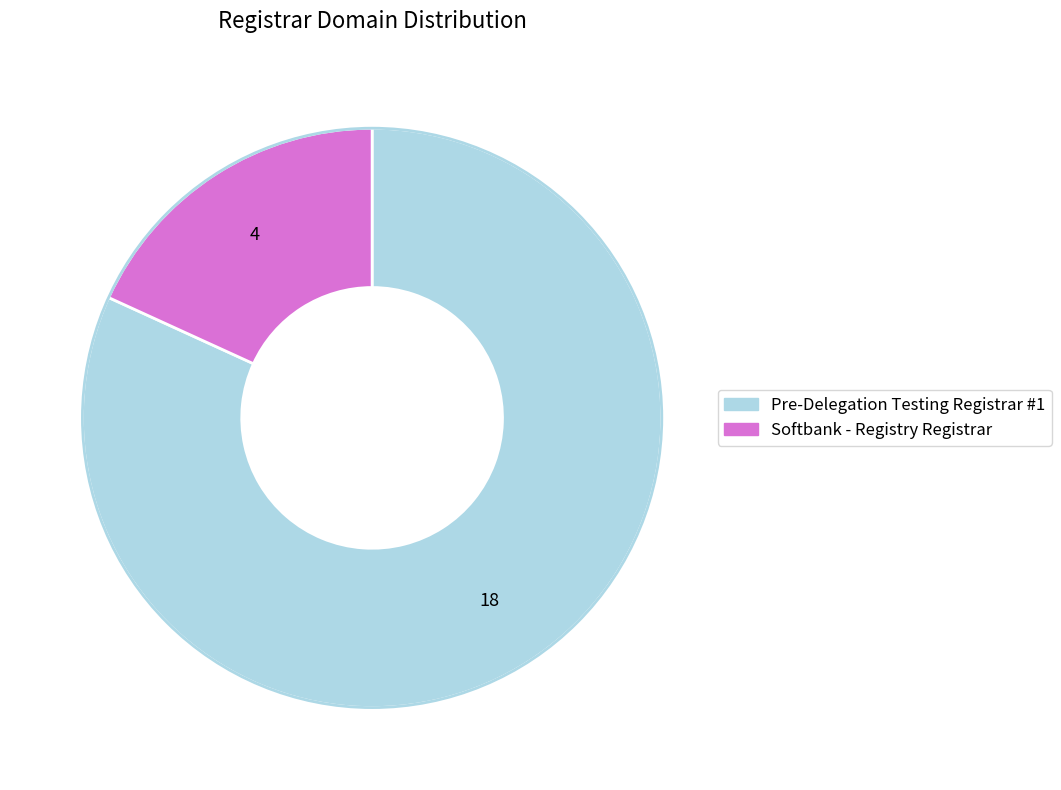

Is it true that Pre-Delegation Testing Registrar #1 is 69% of the pie?

False